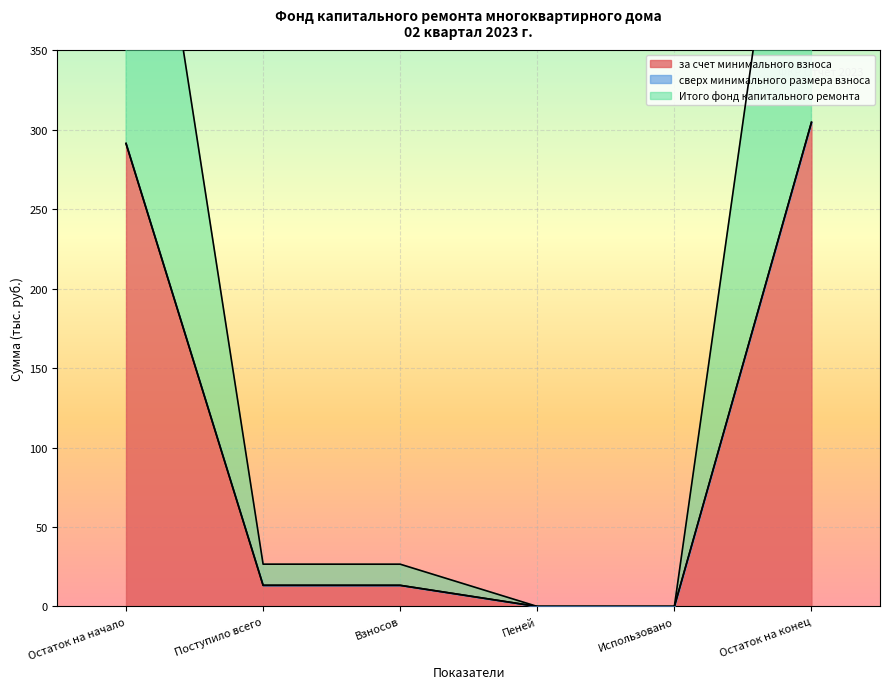

Between Поступило всего and Пеней, which is larger?

Поступило всего